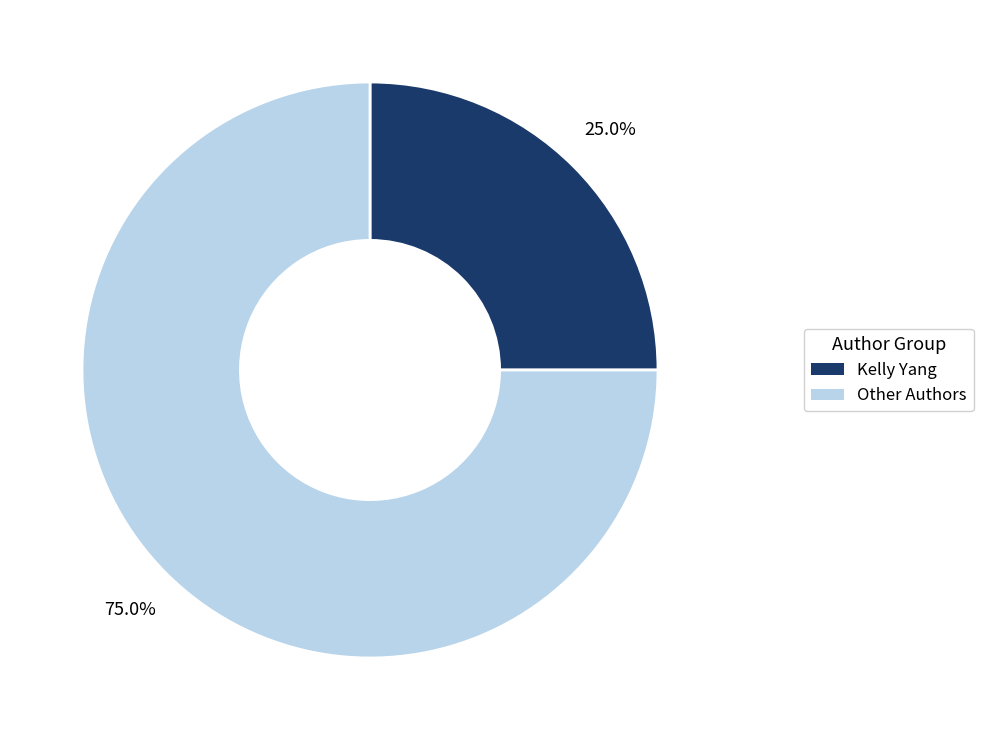

Is there any slice that represents more than half of the pie?

Yes